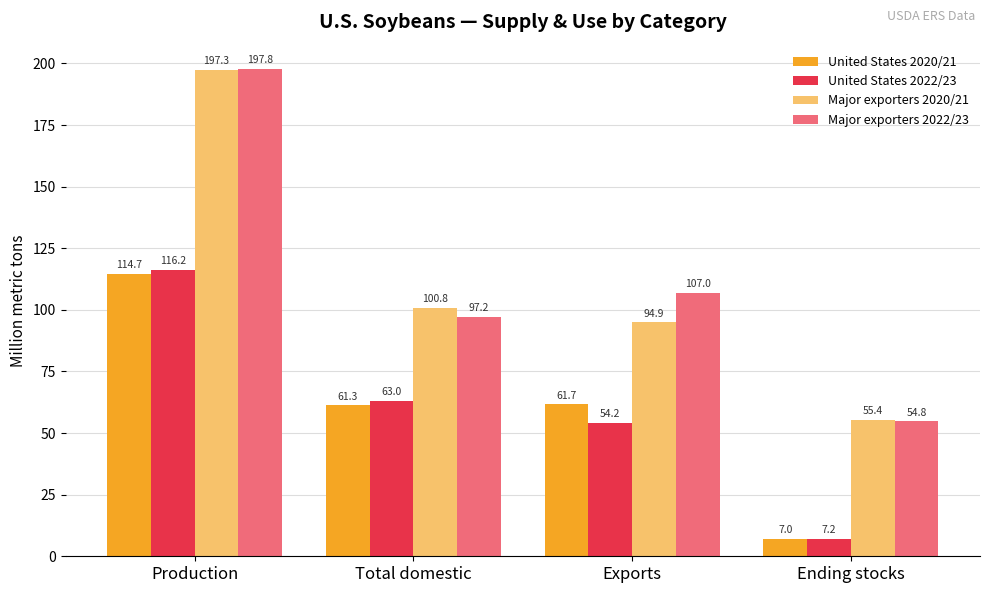

How many bars are there in total?

16